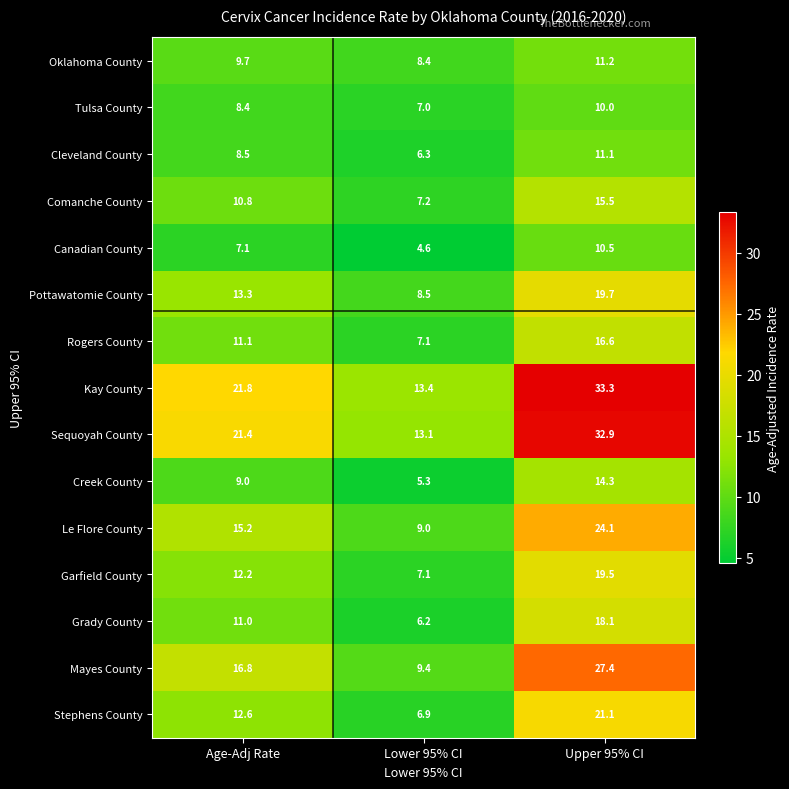

Which series has the largest total across all categories?

Kay County